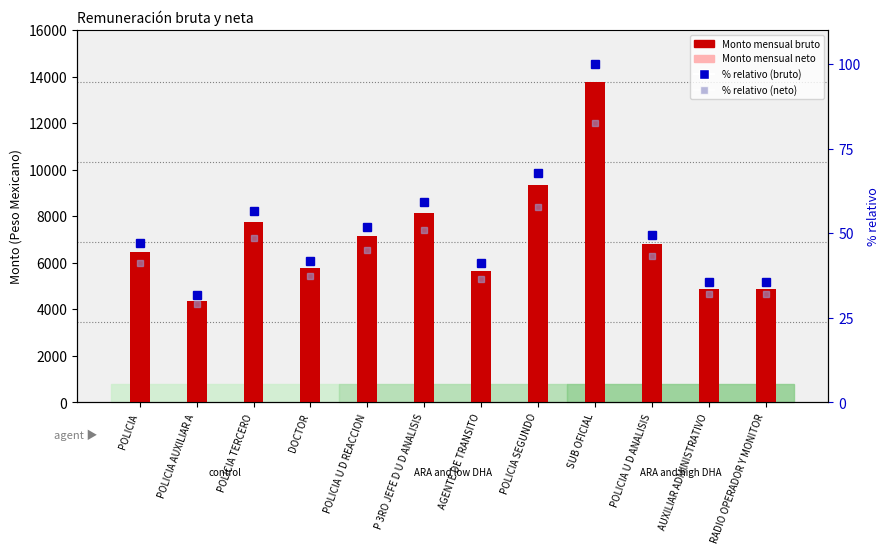

What is the average value of the Monto mensual bruto series?

7086.3